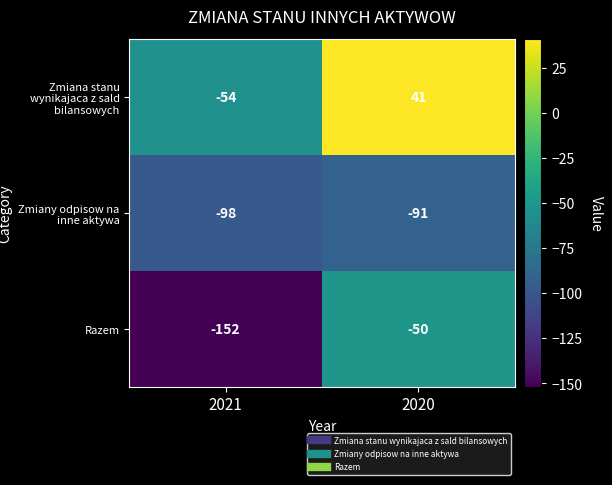

Rank the series by their maximum value, from lowest to highest.

Zmiany odpisow na inne aktywa, Razem, Zmiana stanu wynikajaca z sald bilansowych